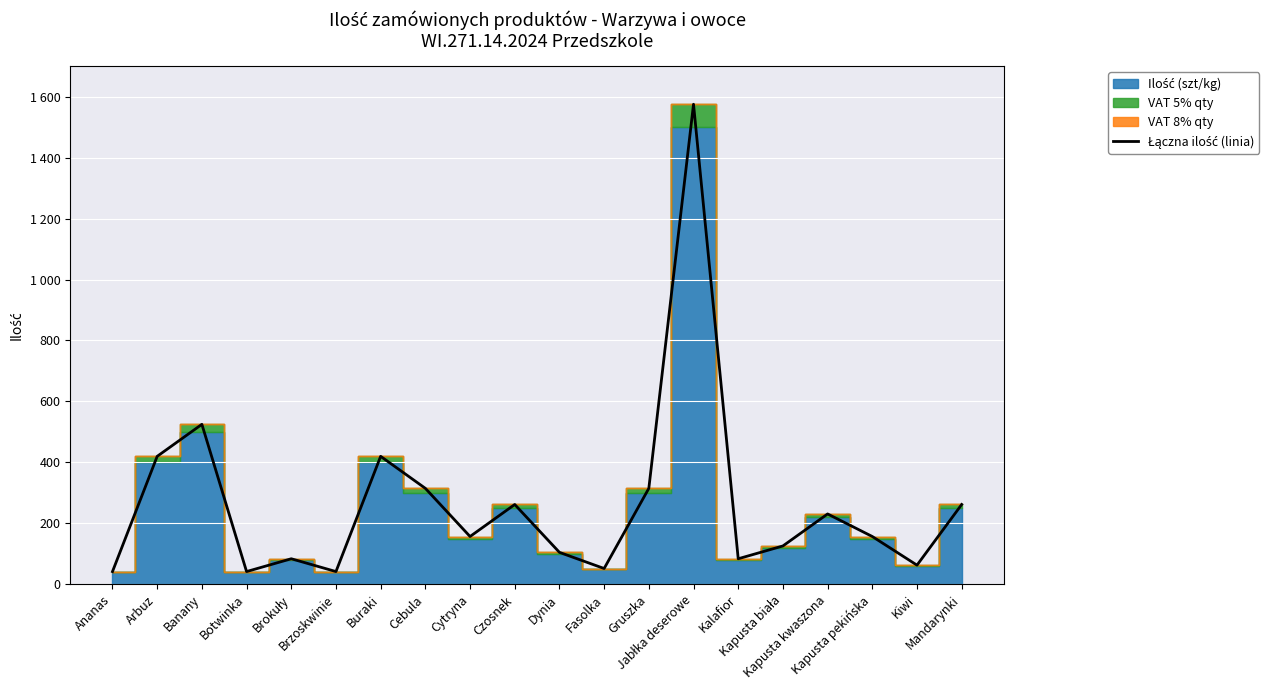

What is the value of the 17th point from the left?

231